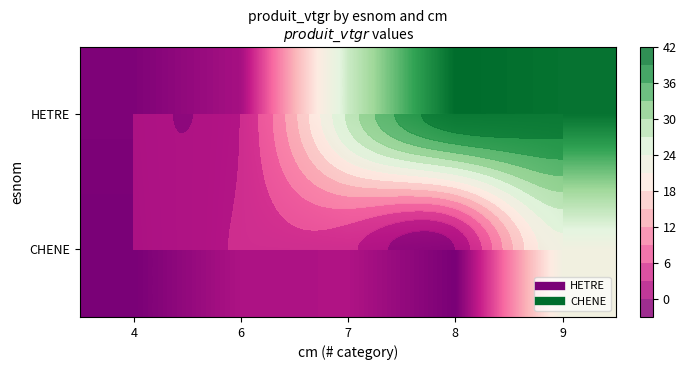

Is the value of HETRE at 7 greater than the value of CHENE at 4?

Yes